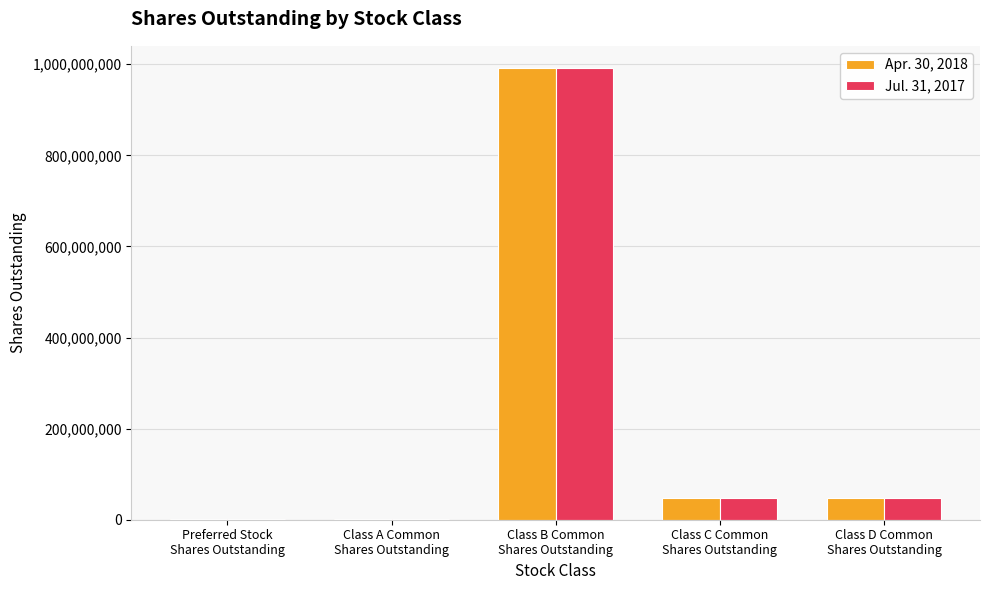

Is it true that Jul. 31, 2017 equals 48000000 at Class D Common
Shares Outstanding?

True